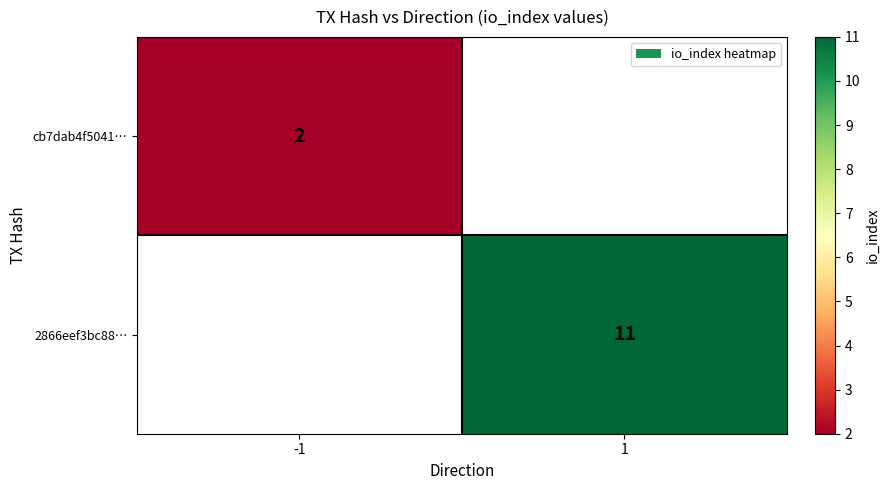

Is the value of cb7dab4f5041… at -1 greater than the value of 2866eef3bc88… at 1?

No